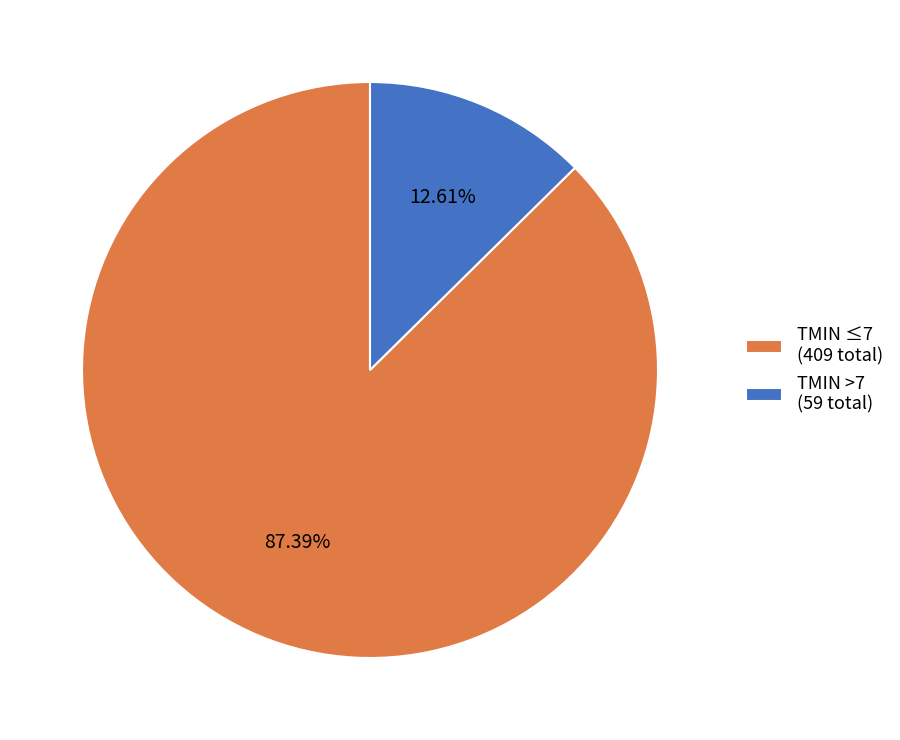

Which category has the smallest portion of the pie?

TMIN >7 (59 total)